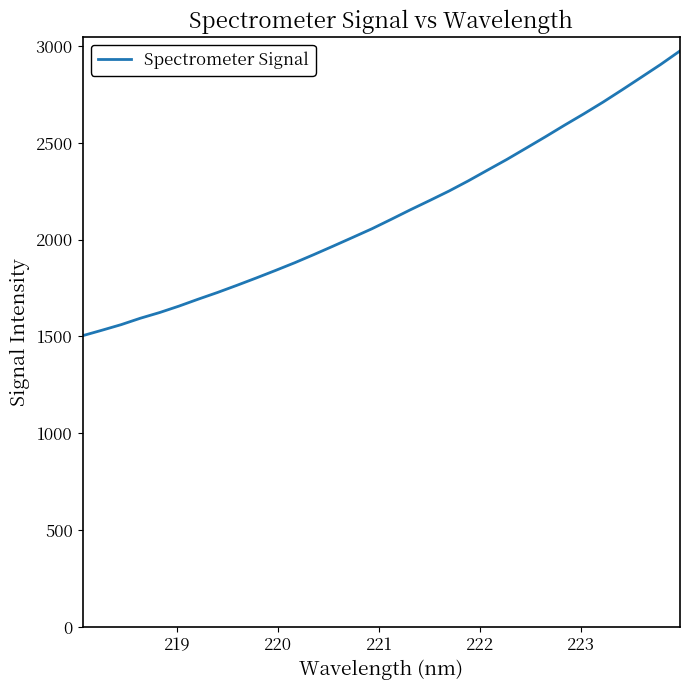

What is the difference between the maximum and minimum values?

1471.3